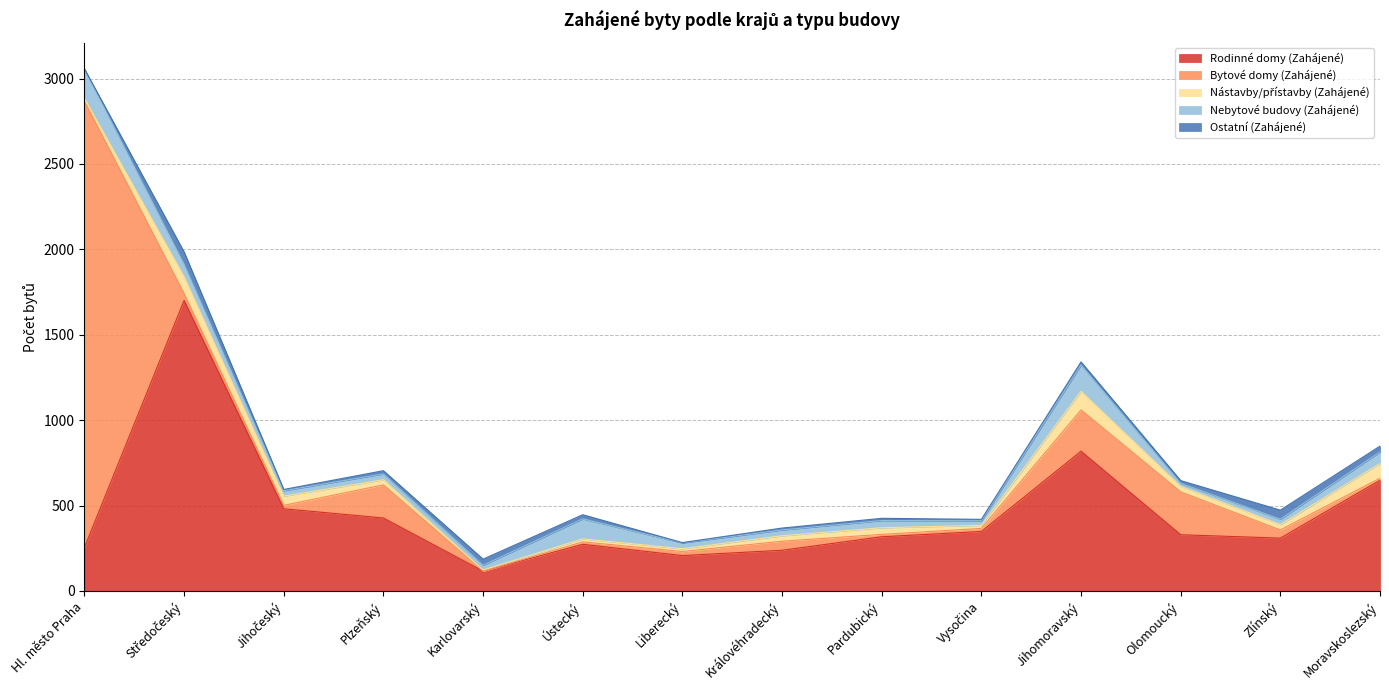

At which label does Bytové domy (Zahájené) reach its peak?

Hl. město Praha